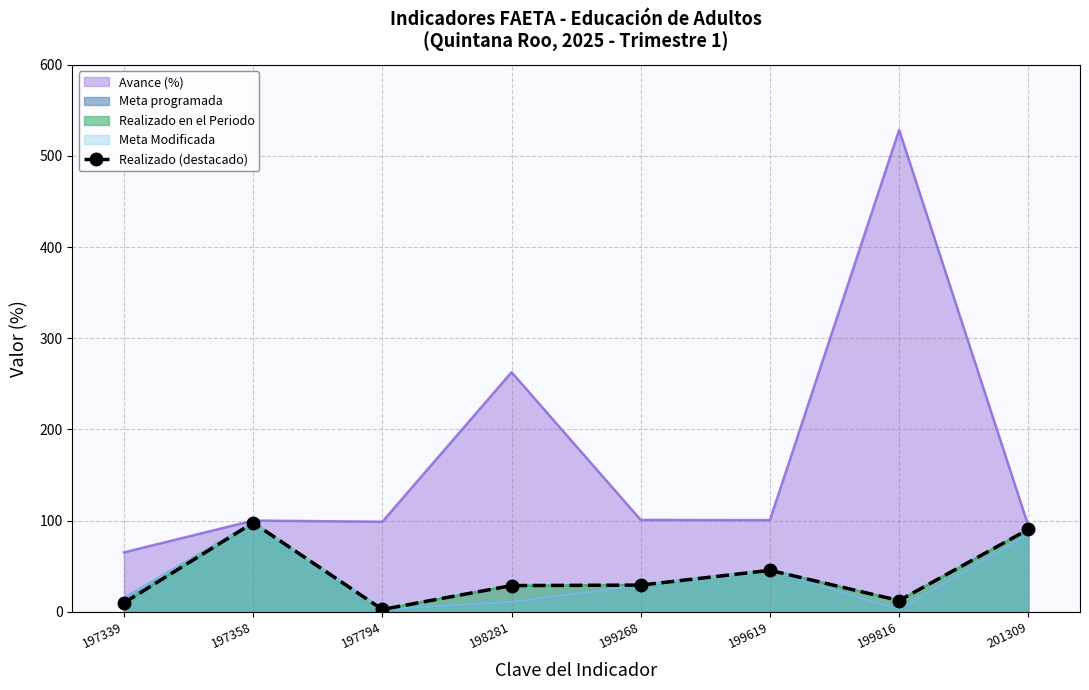

How many interior local valleys (lower than both neighbors) does the data have?

2